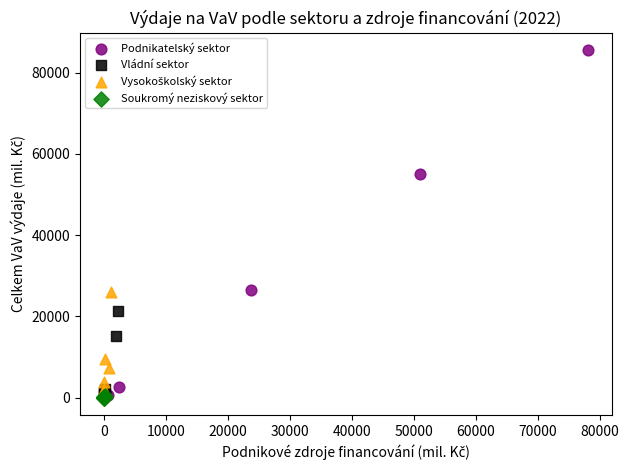

Which series reaches the maximum Y coordinate?

Podnikatelský sektor